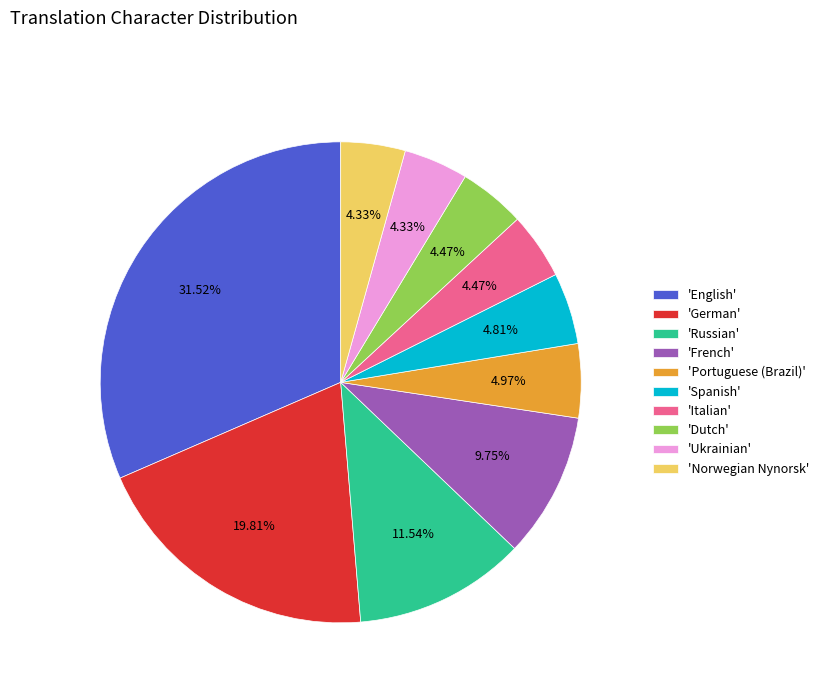

Which category has the biggest portion of the pie?

'English'